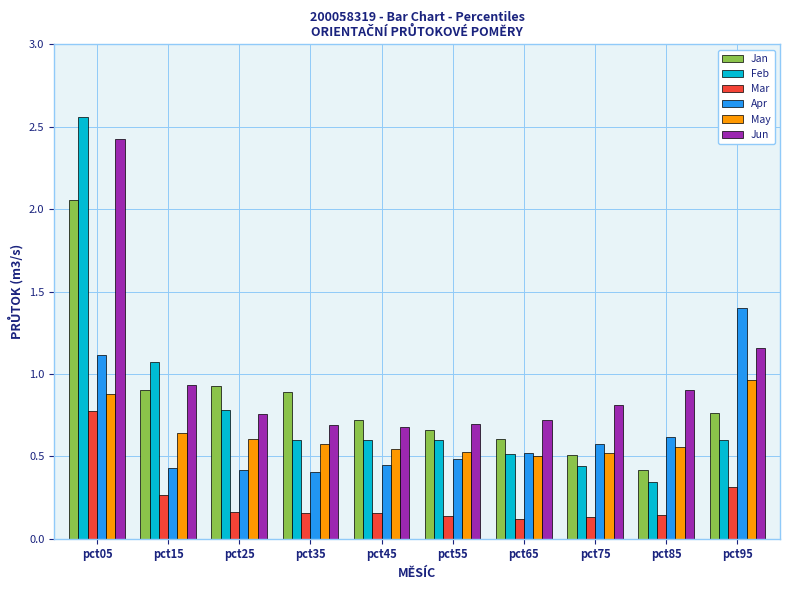

What is the sum of all Mar values?

2.4